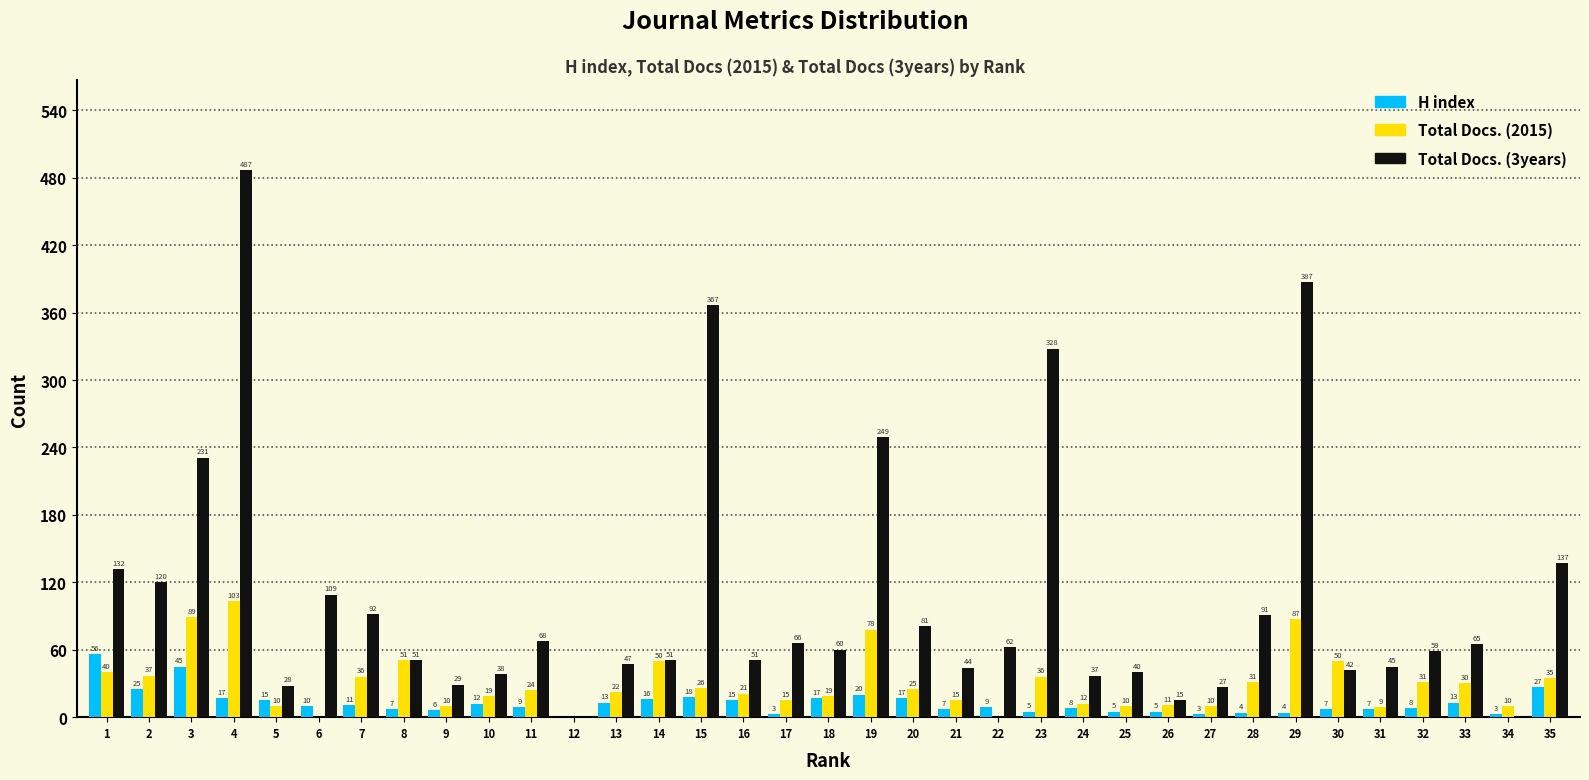

Reading left to right, list all the values displayed in this chart.

H index: 1=56	2=25	3=45	4=17	5=15	6=10	7=11	8=7	9=6	10=12	11=9	12=0	13=13	14=16	15=18	16=15	17=3	18=17	19=20	20=17	21=7	22=9	23=5	24=8	25=5	26=5	27=3	28=4	29=4	30=7	31=7	32=8	33=13	34=3	35=27
Total Docs. (2015): 1=40	2=37	3=89	4=103	5=10	6=0	7=36	8=51	9=10	10=19	11=24	12=0	13=22	14=50	15=26	16=21	17=15	18=19	19=78	20=25	21=15	22=0	23=36	24=12	25=10	26=11	27=10	28=31	29=87	30=50	31=9	32=31	33=30	34=10	35=35
Total Docs. (3years): 1=132	2=120	3=231	4=487	5=28	6=109	7=92	8=51	9=29	10=38	11=68	12=0	13=47	14=51	15=367	16=51	17=66	18=60	19=249	20=81	21=44	22=62	23=328	24=37	25=40	26=15	27=27	28=91	29=387	30=42	31=45	32=59	33=65	34=0	35=137